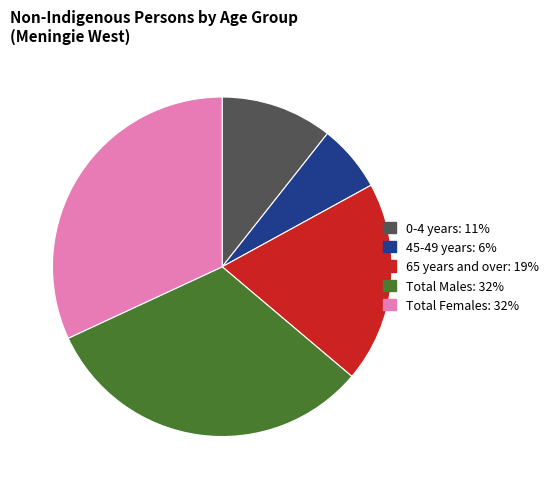

Is there any slice that represents more than half of the pie?

No